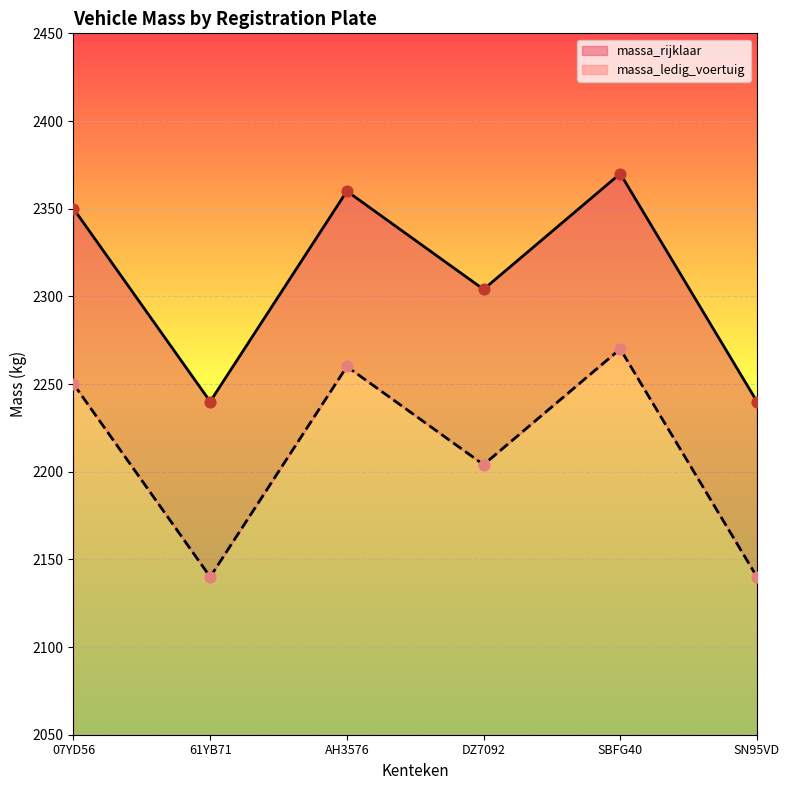

Which series has the largest total across all categories?

massa_ledig_voertuig